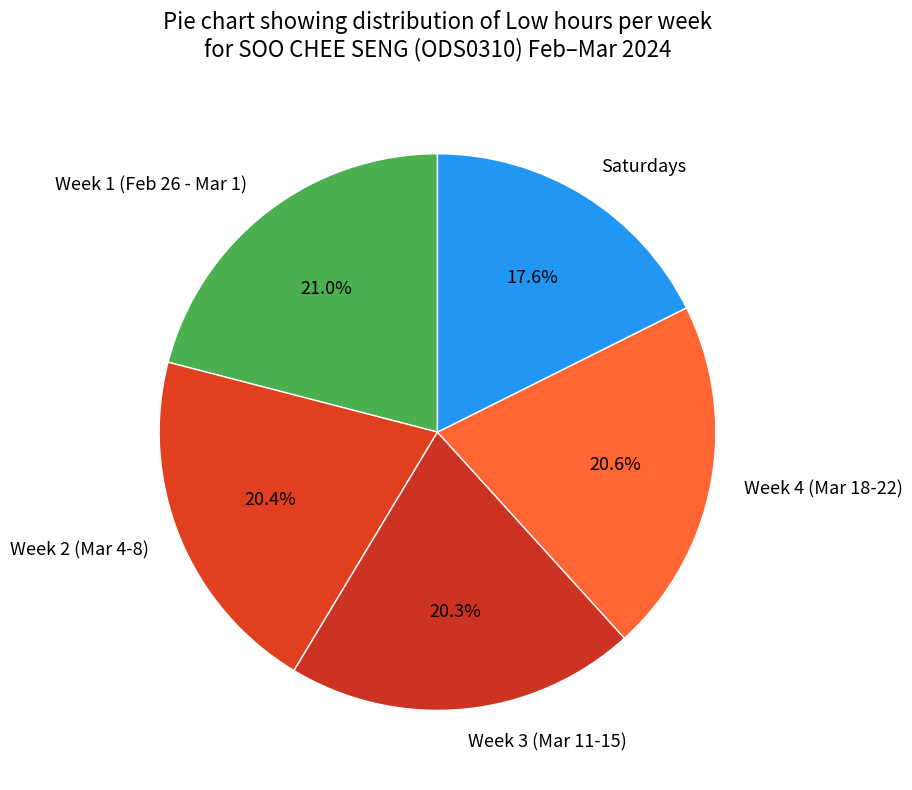

To the nearest percent, what is the difference between the largest and smallest slice percentages?

3%